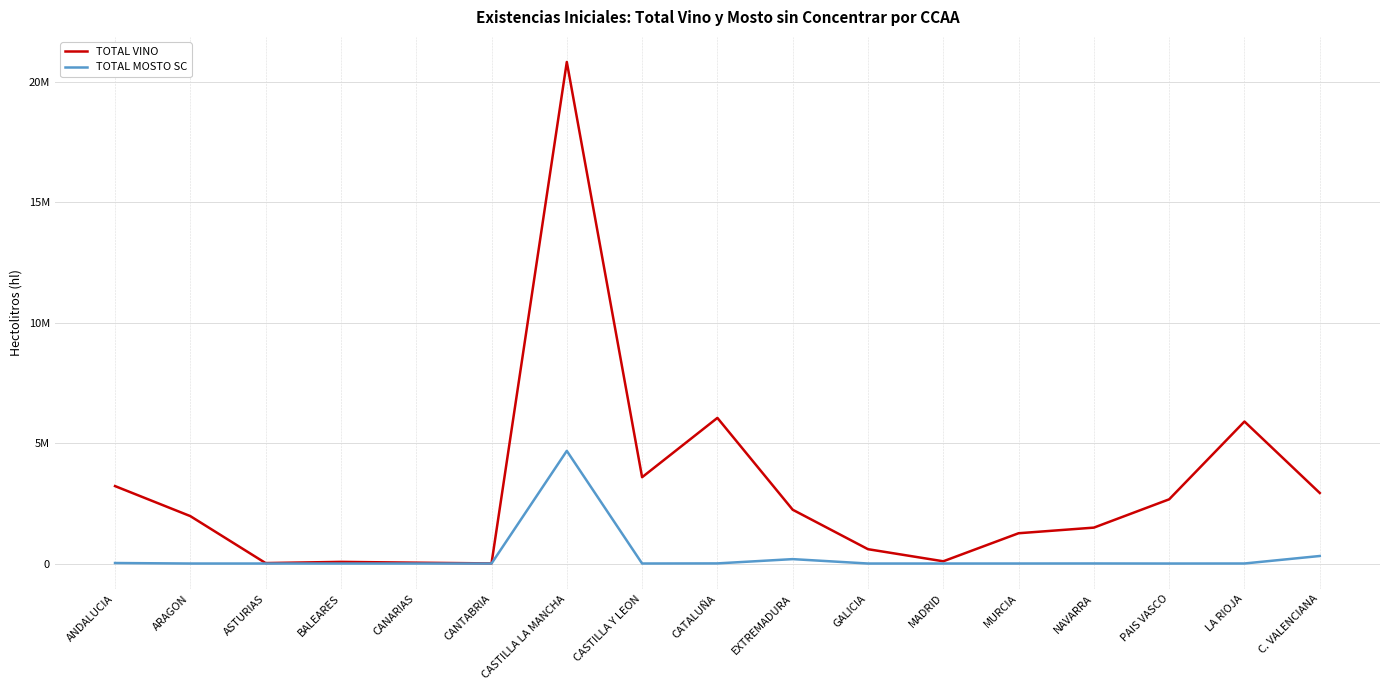

What is the average value of the TOTAL MOSTO SC series?

306301